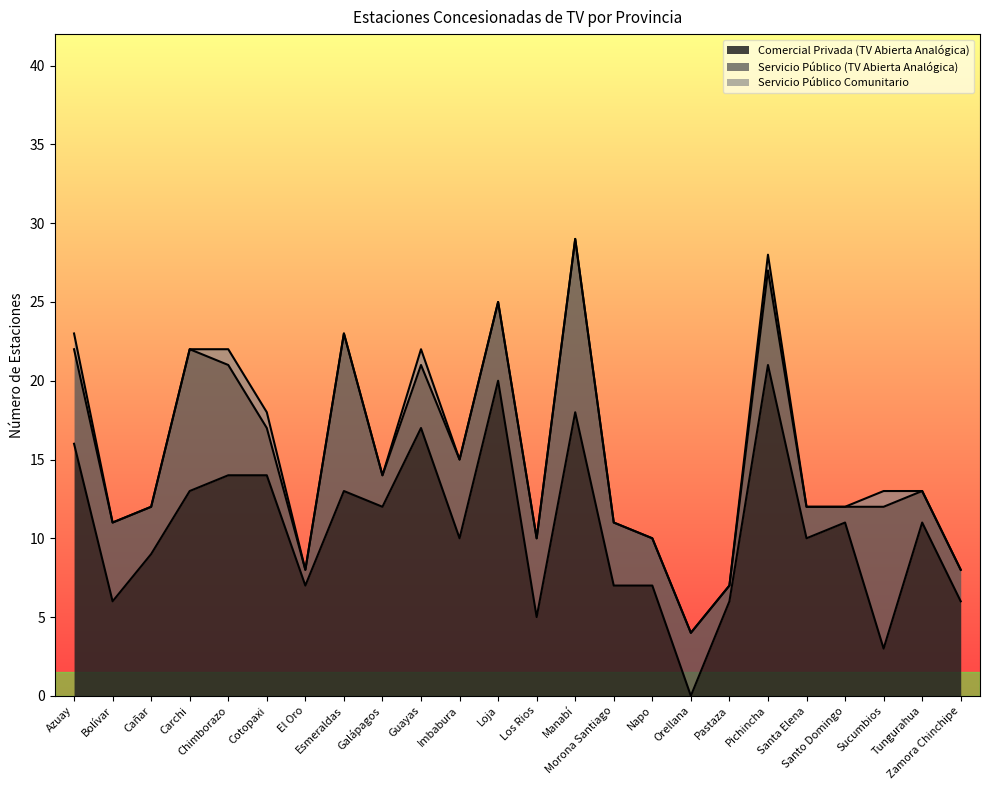

Reading right to left, transcribe all the data shown in this chart.

Comercial Privada (TV Abierta Analógica): 6	11	3	11	10	21	6	0	7	7	18	5	20	10	17	12	13	7	14	14	13	9	6	16
Servicio Público (TV Abierta Analógica): 2	2	9	1	2	6	1	4	3	4	11	5	5	5	4	2	10	1	3	7	9	3	5	6
Servicio Público Comunitario: 0	0	1	0	0	1	0	0	0	0	0	0	0	0	1	0	0	0	1	1	0	0	0	1